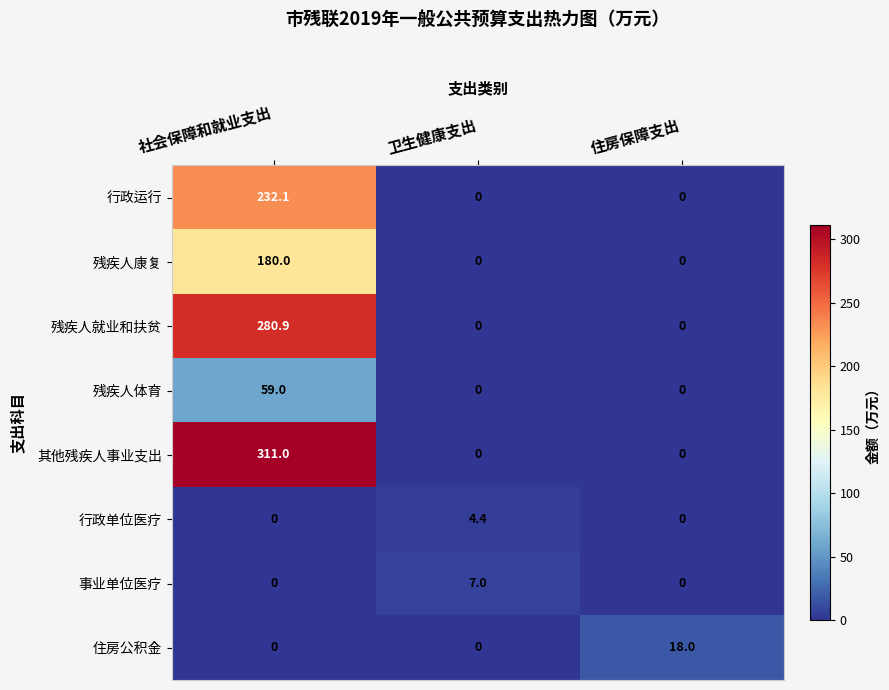

Which series has the largest total across all categories?

其他残疾人事业支出